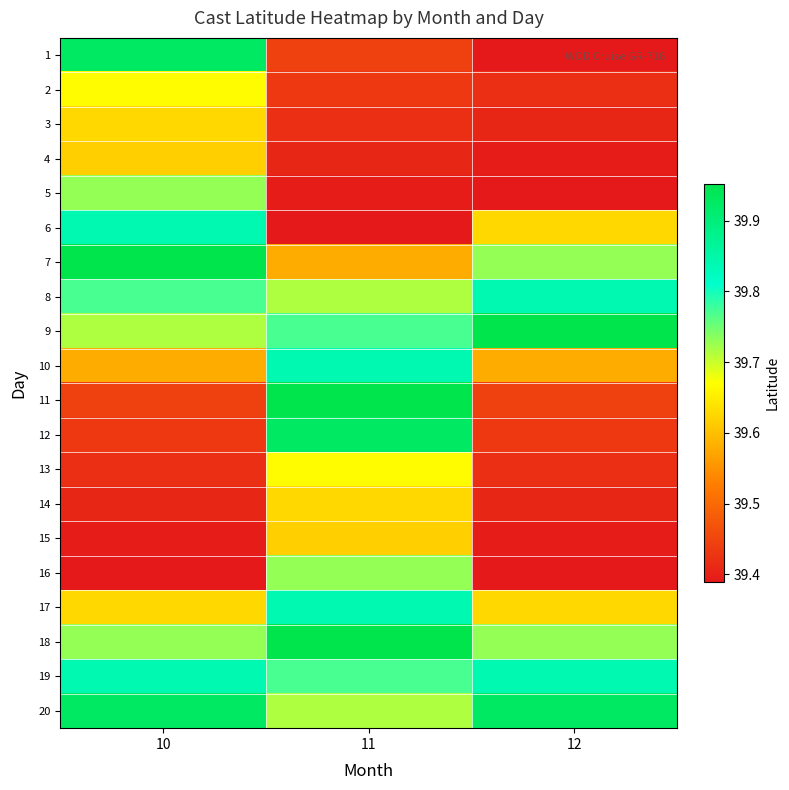

What is the minimum value shown in the chart?

39.4